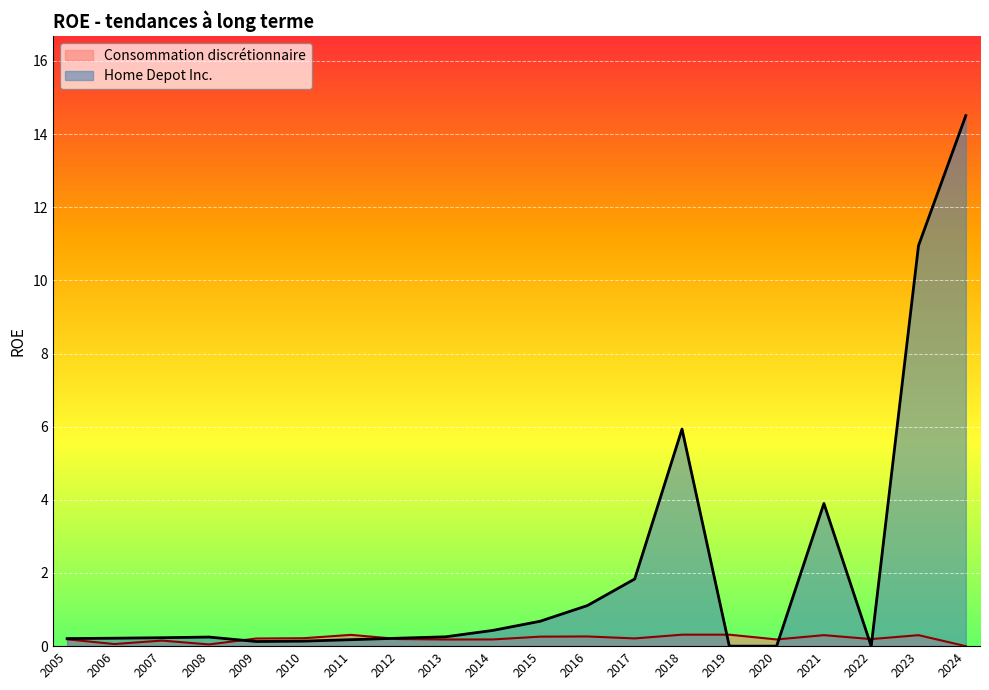

What are all the series names shown in the legend?

Consommation discrétionnaire, Home Depot Inc.